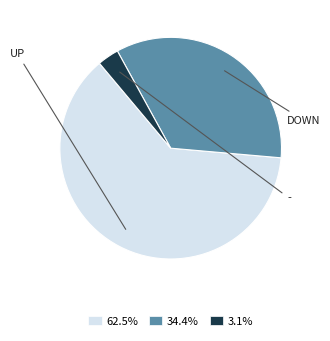

Which slice is the smallest?

-